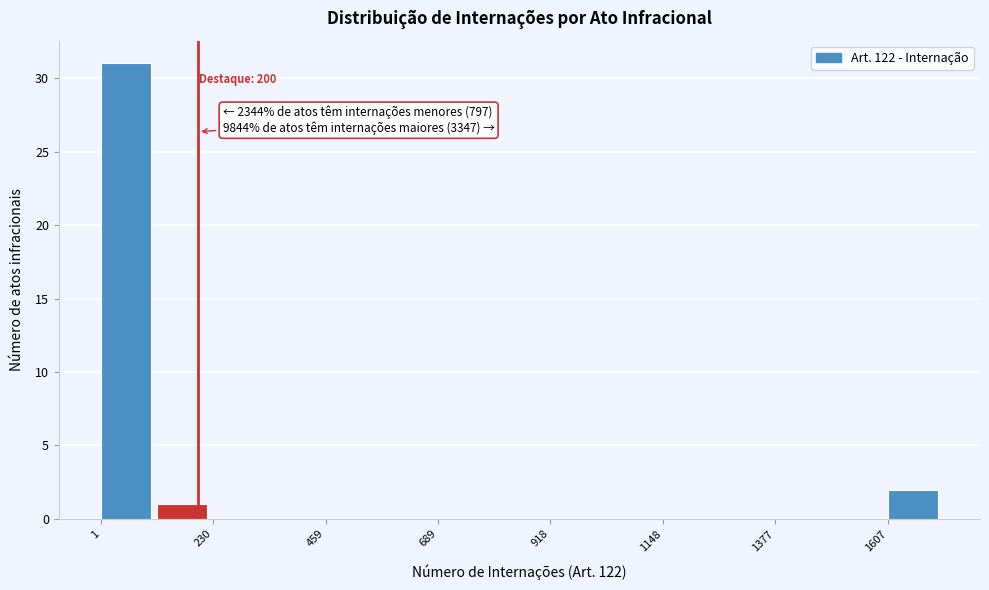

Read against the x-axis, roughly where is the centre of the tallest bar?

50